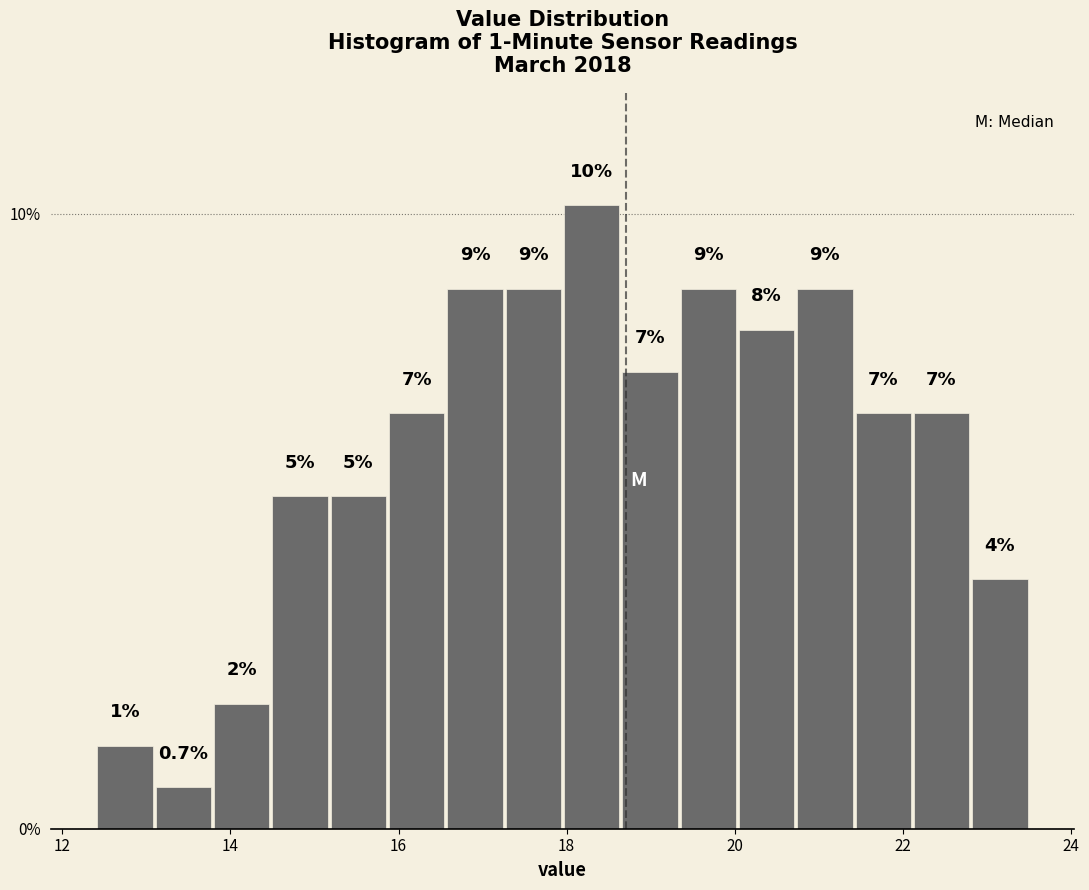

Around what value on the x-axis is the tallest bar? Give the approximate position of its centre, as read against the axis.

18.2